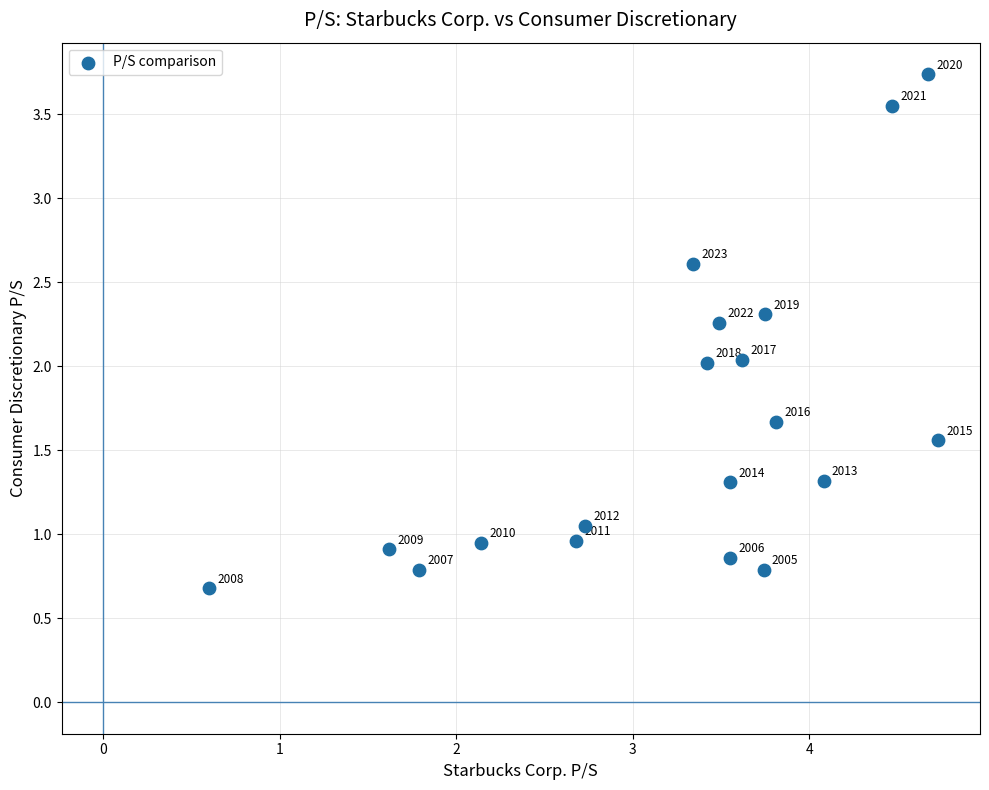

What is the range of X values (max minus min)?

4.1